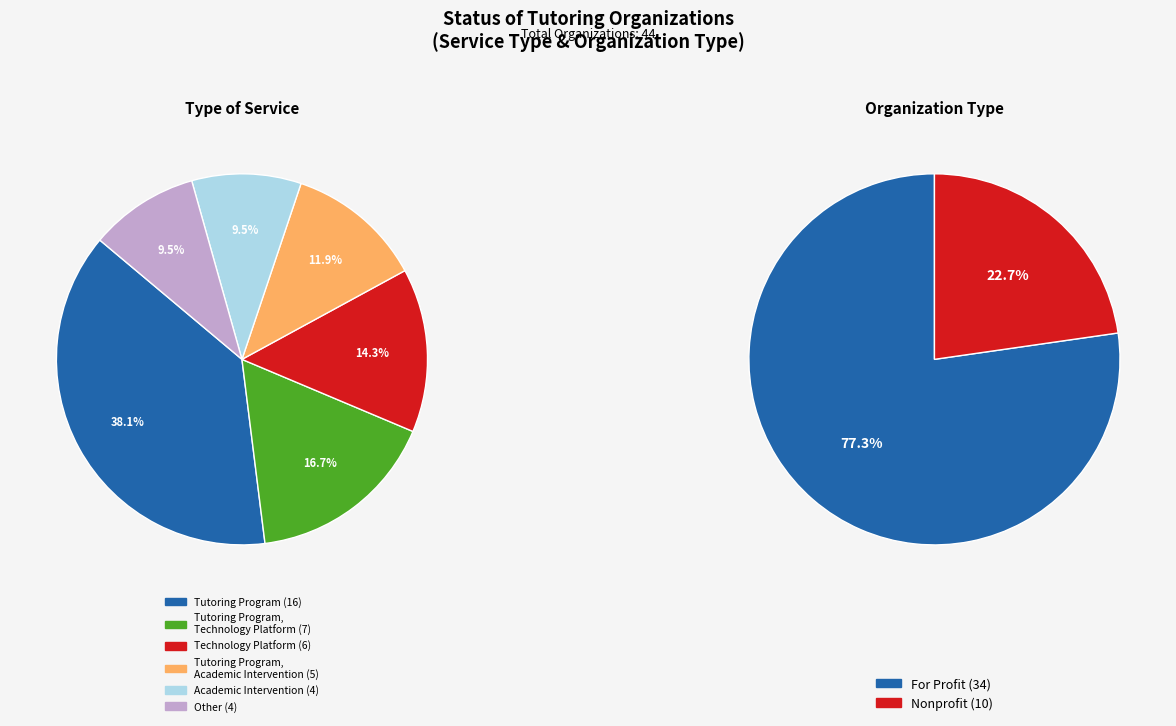

Which slice is the smallest?

Academic Intervention